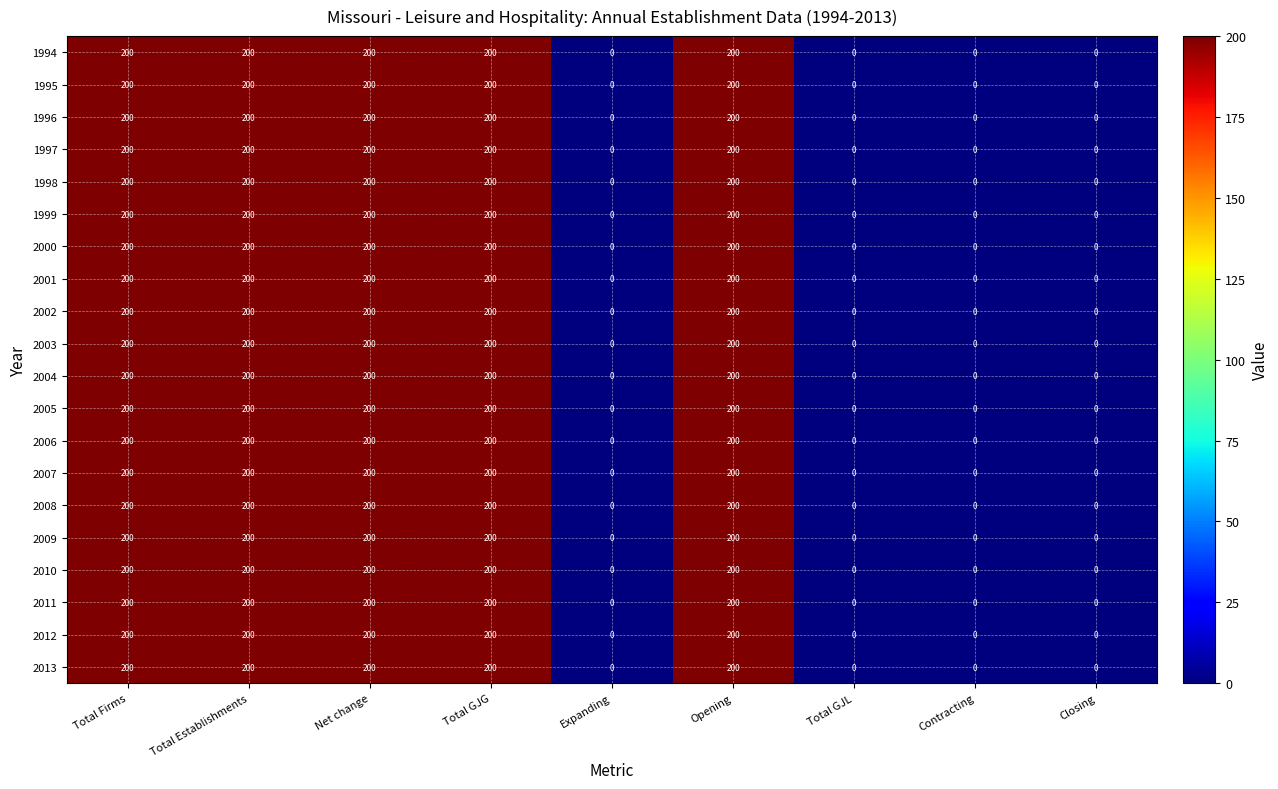

What is the difference between the maximum and second lowest values in the 2010 series?

200